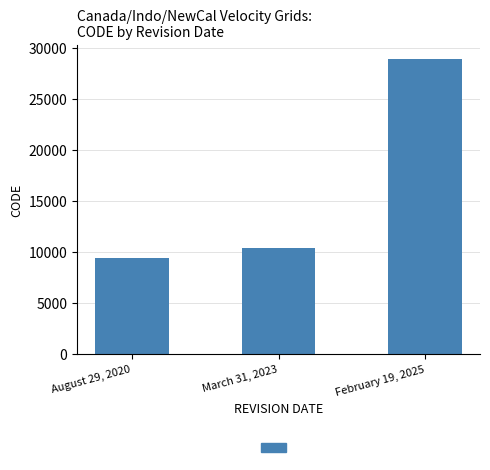

Reading right to left, extract all data points from this chart.

28866	10323	9375